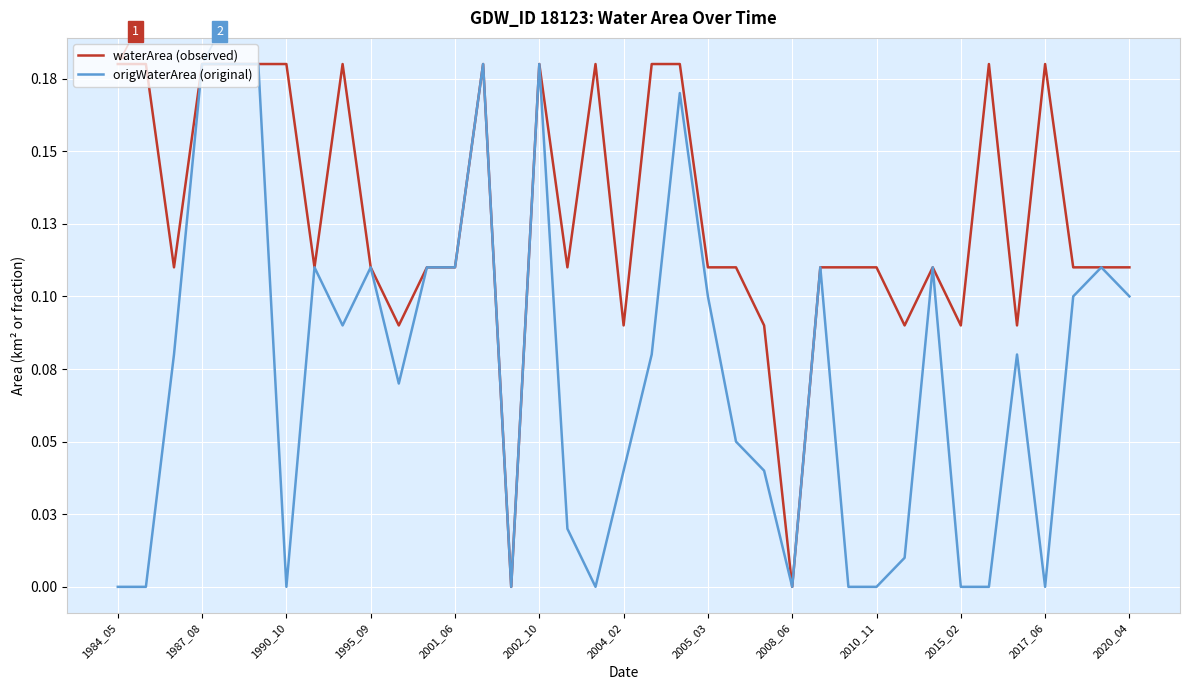

True or false: waterArea (observed) and origWaterArea (original) cross at least once.

False